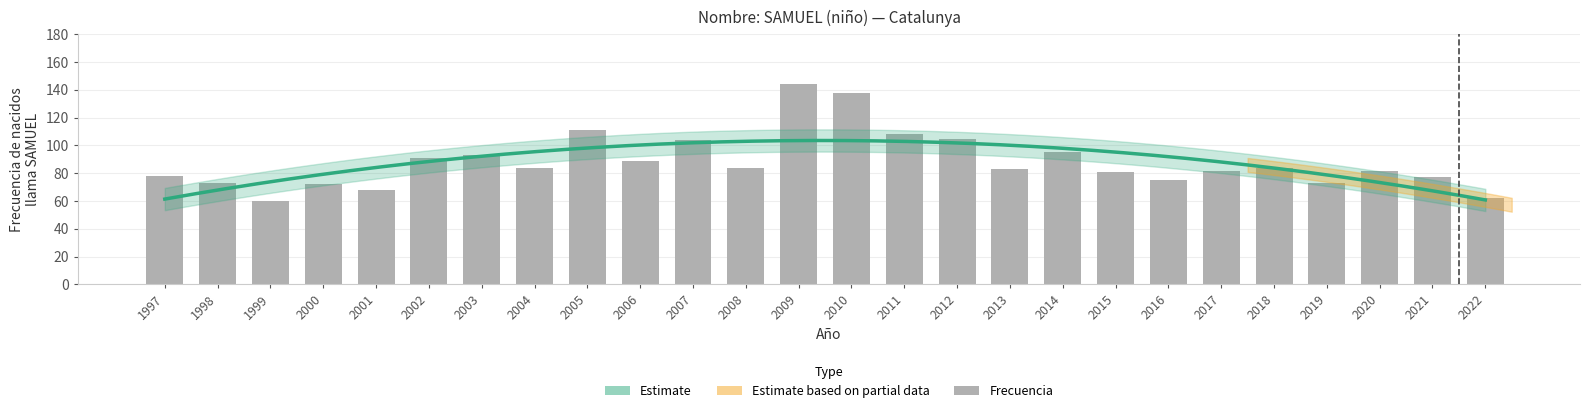

Where is the data nearest to the value 102?

2007